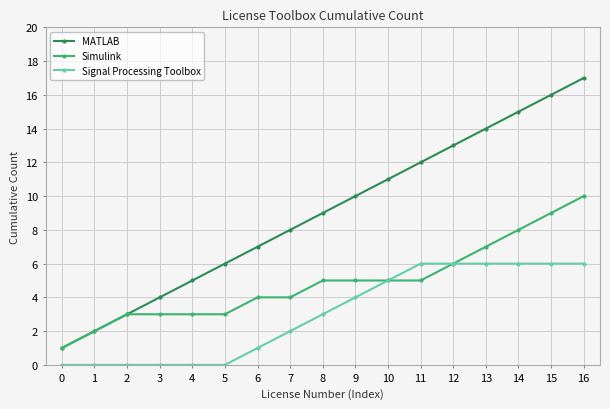

True or false: MATLAB and Signal Processing Toolbox cross at least once.

False